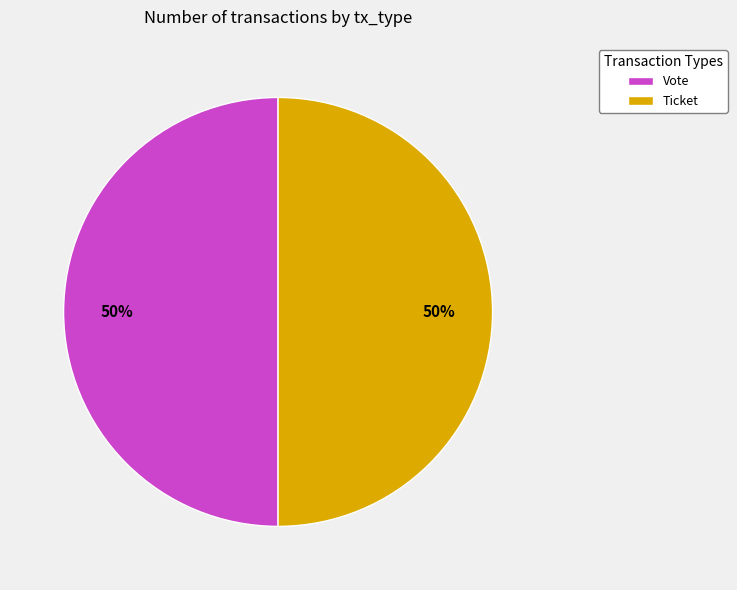

To the nearest percent, what is the combined percentage of Ticket and Vote?

100%